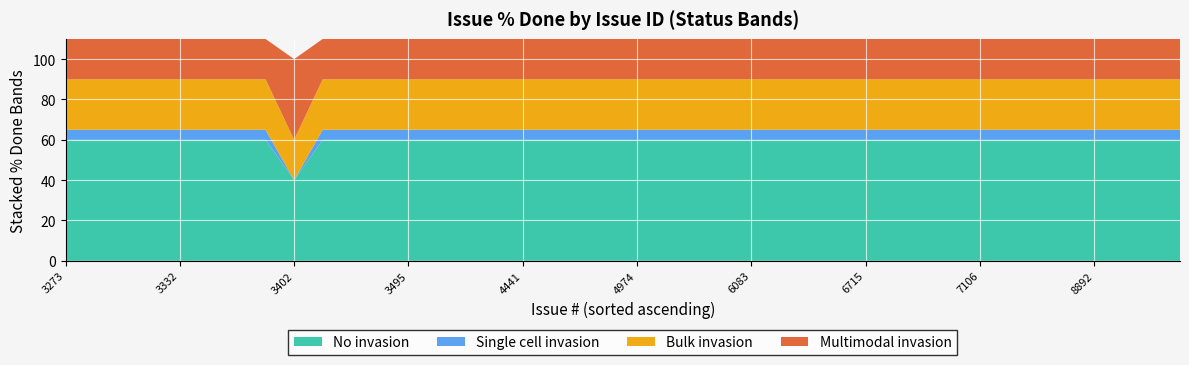

What is the maximum value for No invasion?

60